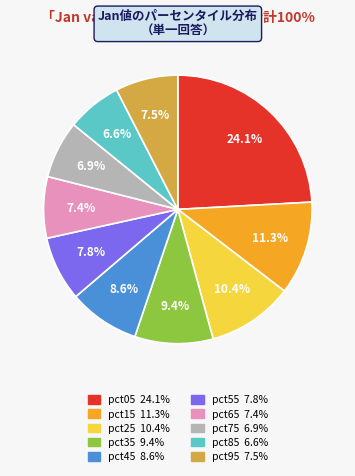

The pct45 slice represents 16% of the pie. True or false?

False